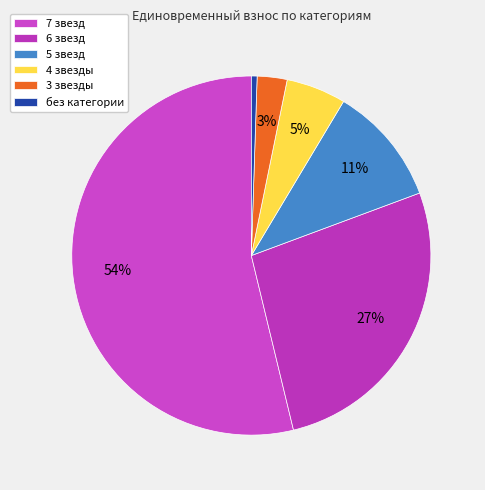

To the nearest percent, what is the combined percentage of 4 звезды and 5 звезд?

16%